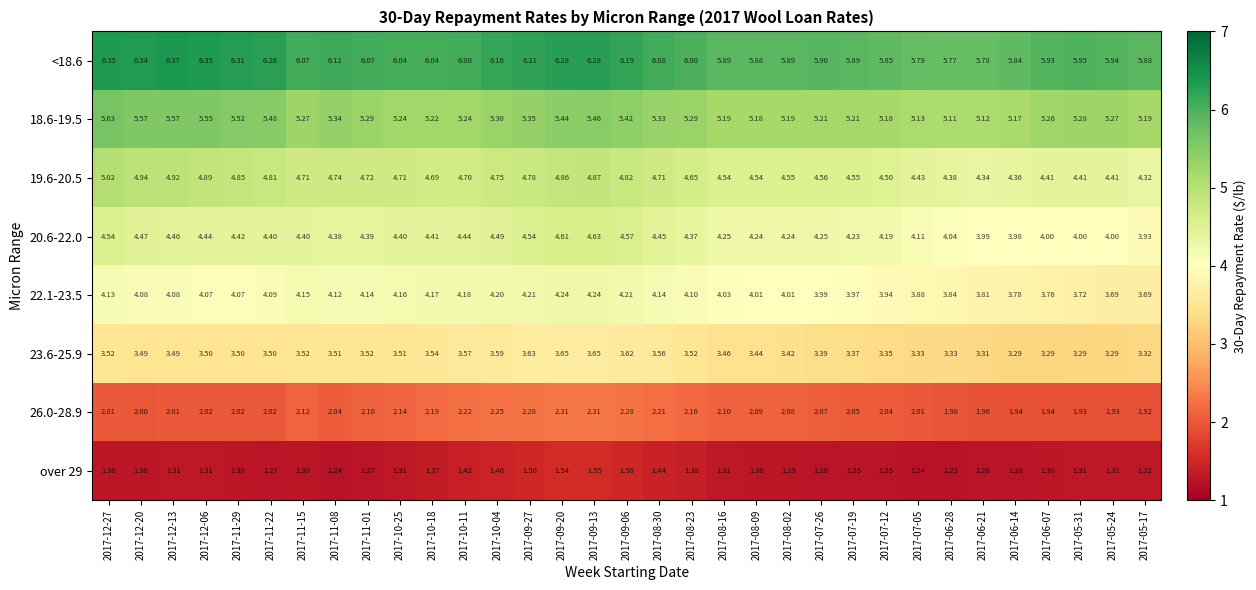

Is the value of 19.6-20.5 at 2017-05-24 greater than the value of 18.6-19.5 at 2017-09-20?

No